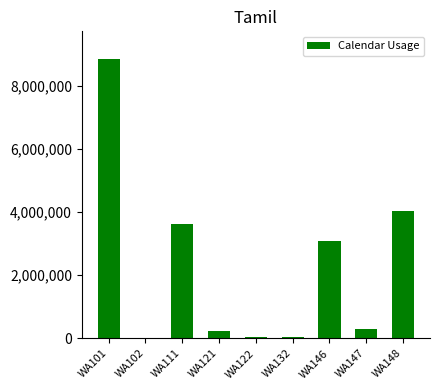

Read the value at WA102.

13952